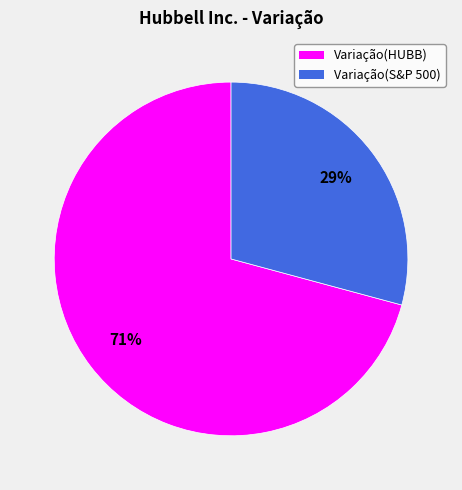

To the nearest percent, what is the difference between the Variação(HUBB) and Variação(S&P 500) slice percentages?

42%